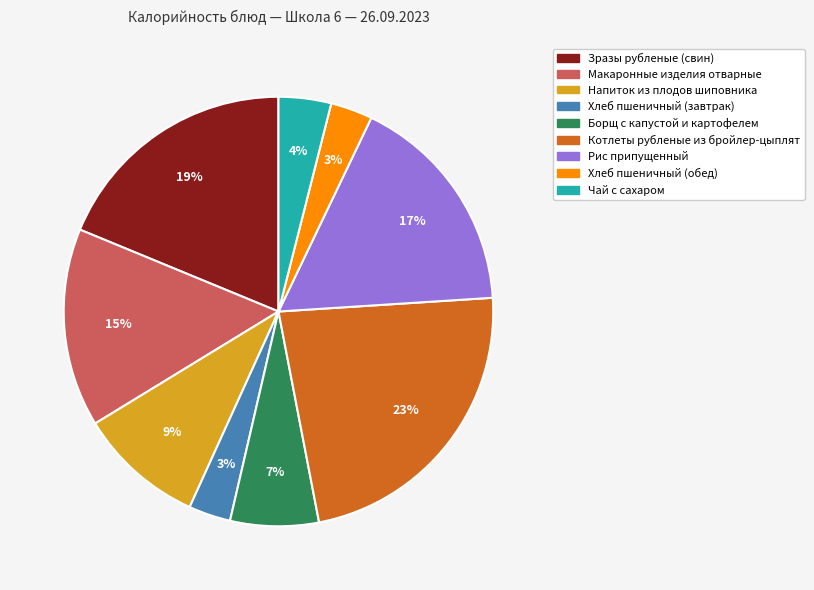

Combined, do Напиток из плодов шиповника and Рис припущенный account for over 50%?

No